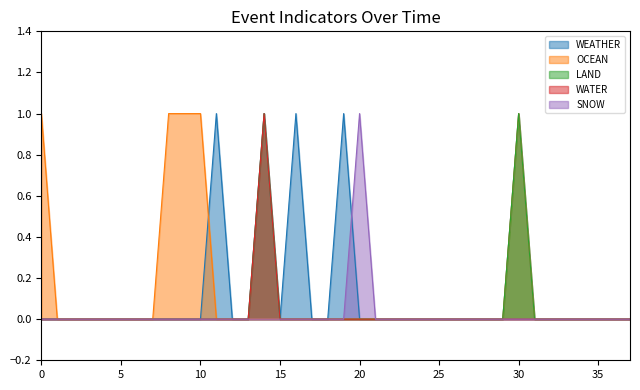

How many distinct data groups are displayed?

5